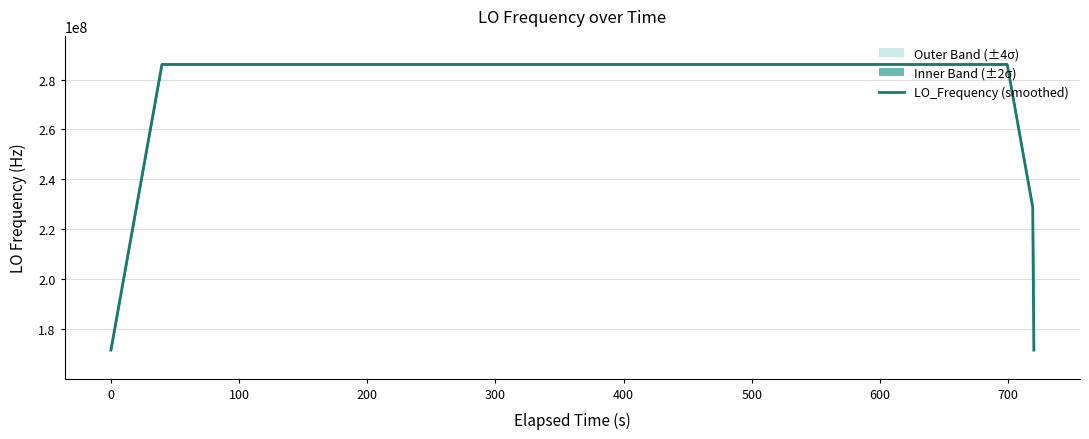

What is the minimum value shown in the chart?

171628199.3